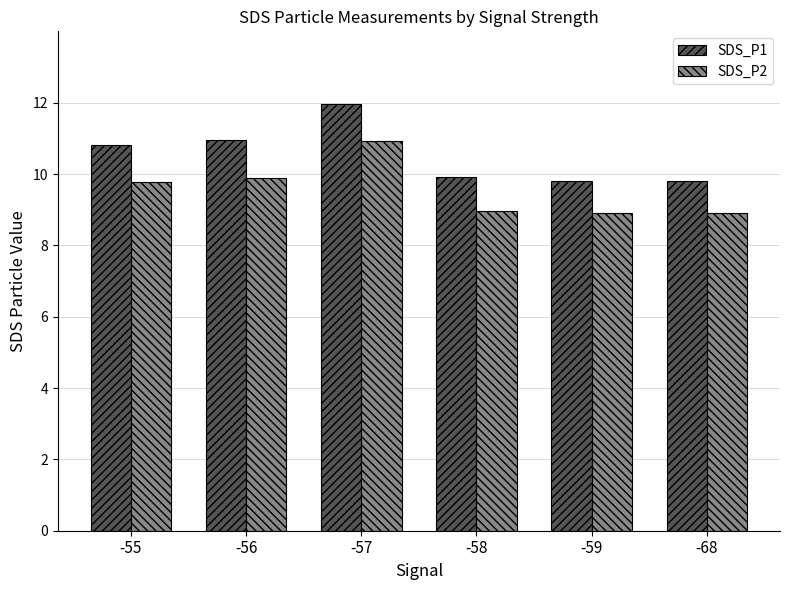

Is it true that SDS_P1 equals 9.8 at -59?

True